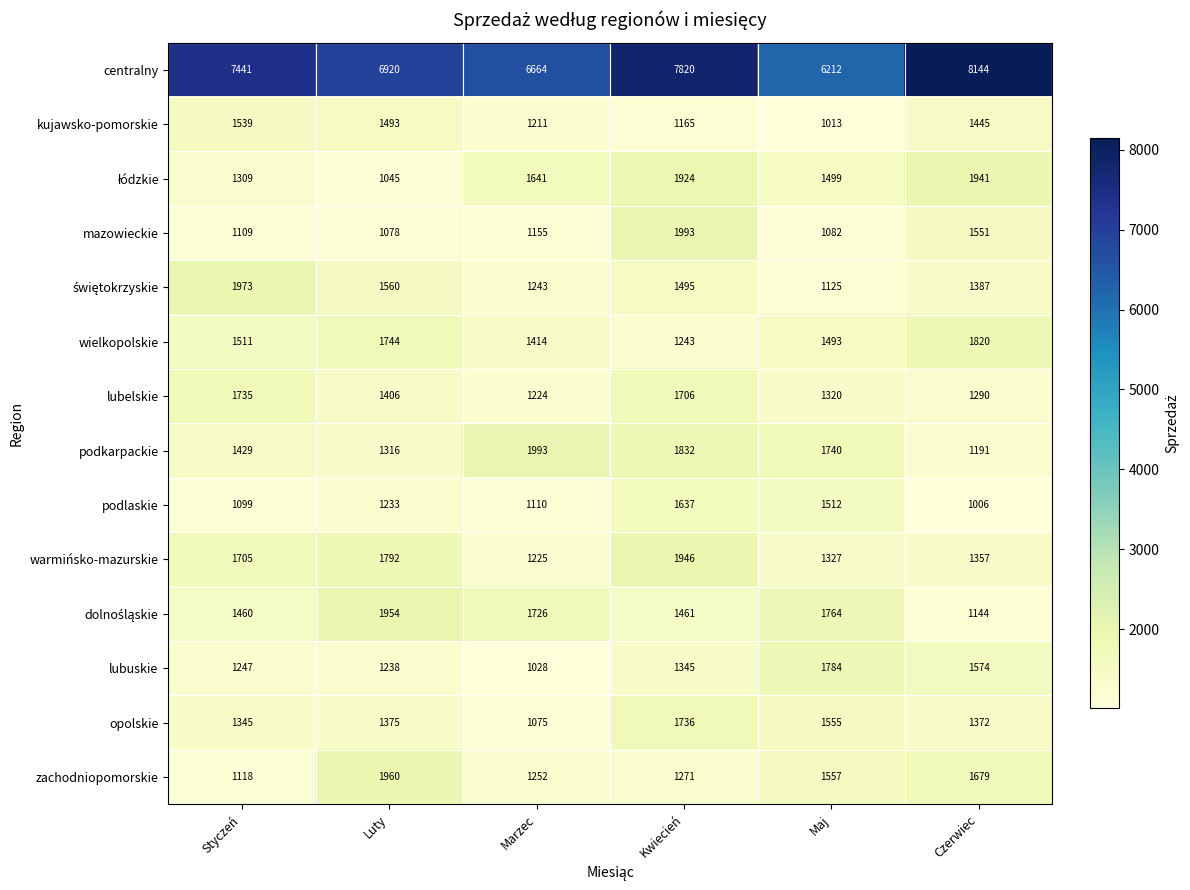

Where is opolskie nearest to the value 1405?

Luty